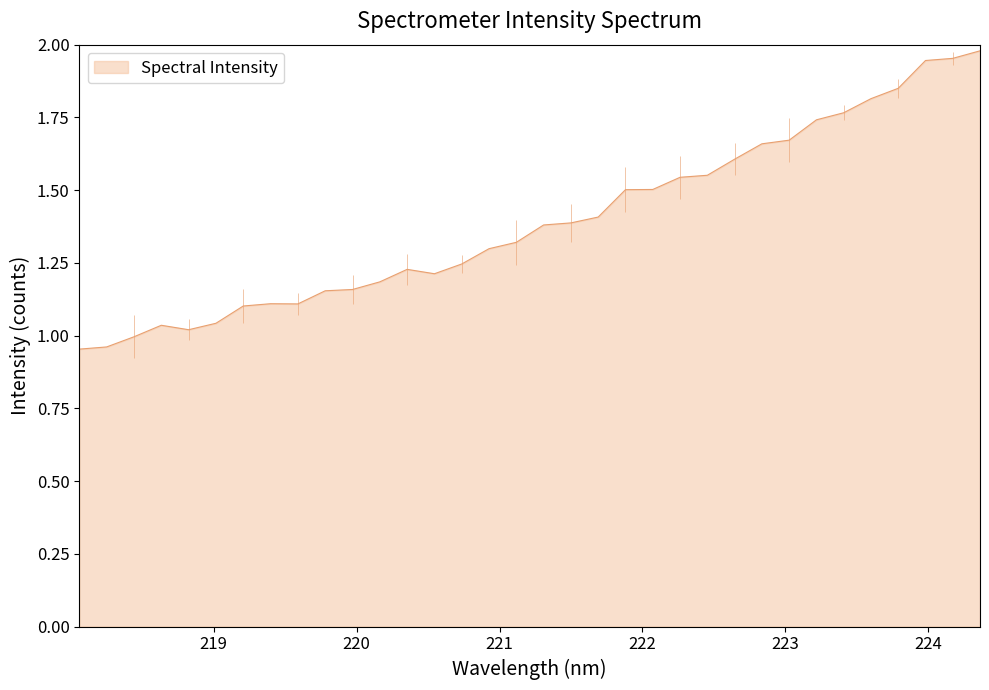

How many data points are less than 1?

3